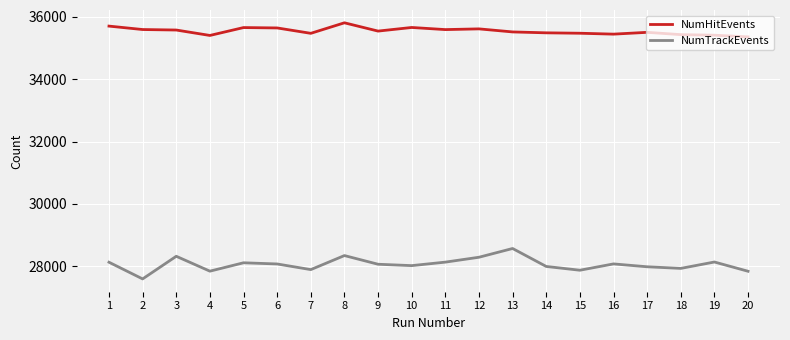

True or false: NumTrackEvents and NumHitEvents intersect in this chart.

False